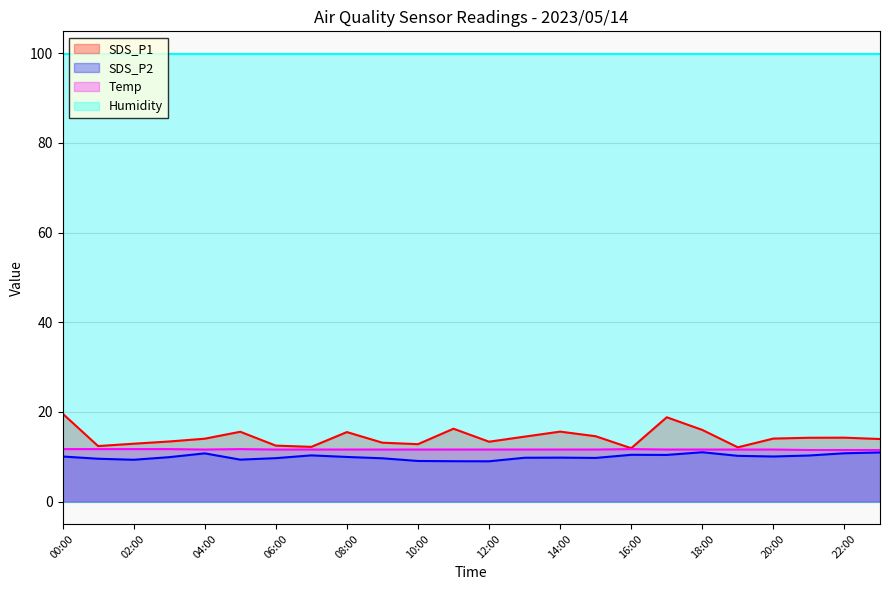

How many values in the SDS_P1 series exceed 14?

13